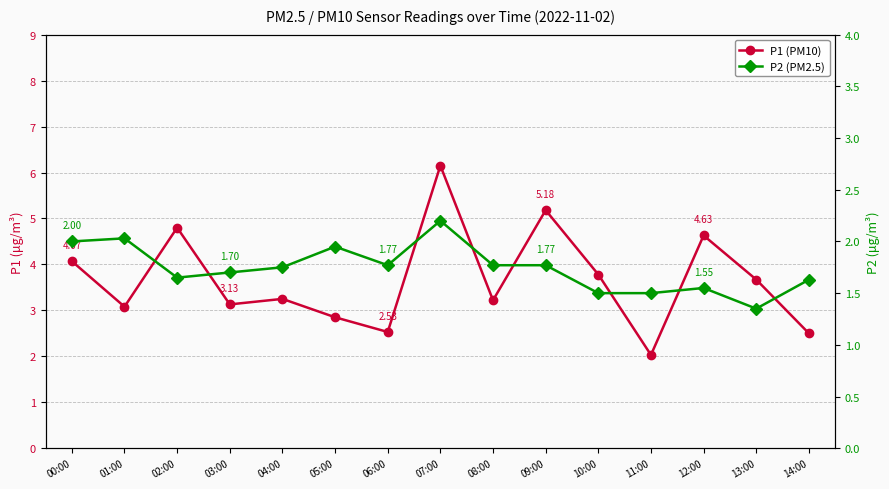

Which series has the largest range (max minus min)?

P1 (PM10)